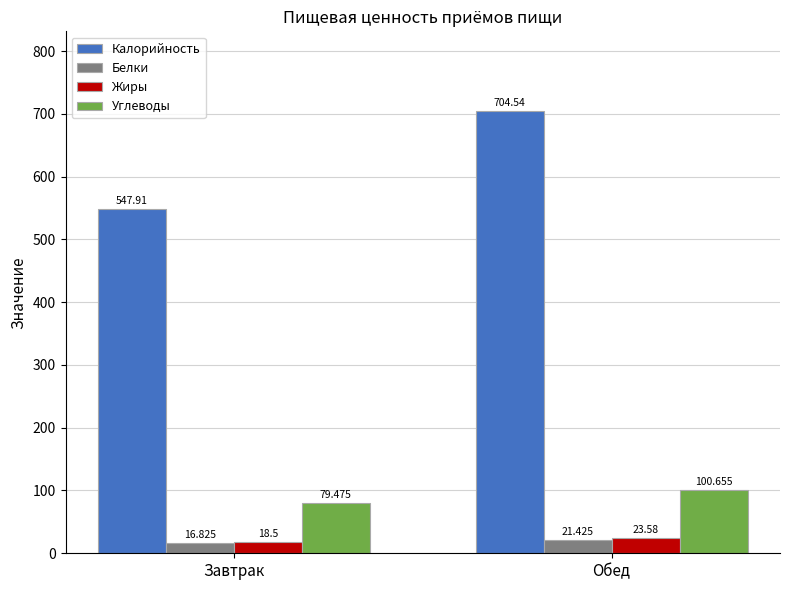

What position from the left is Обед?

2